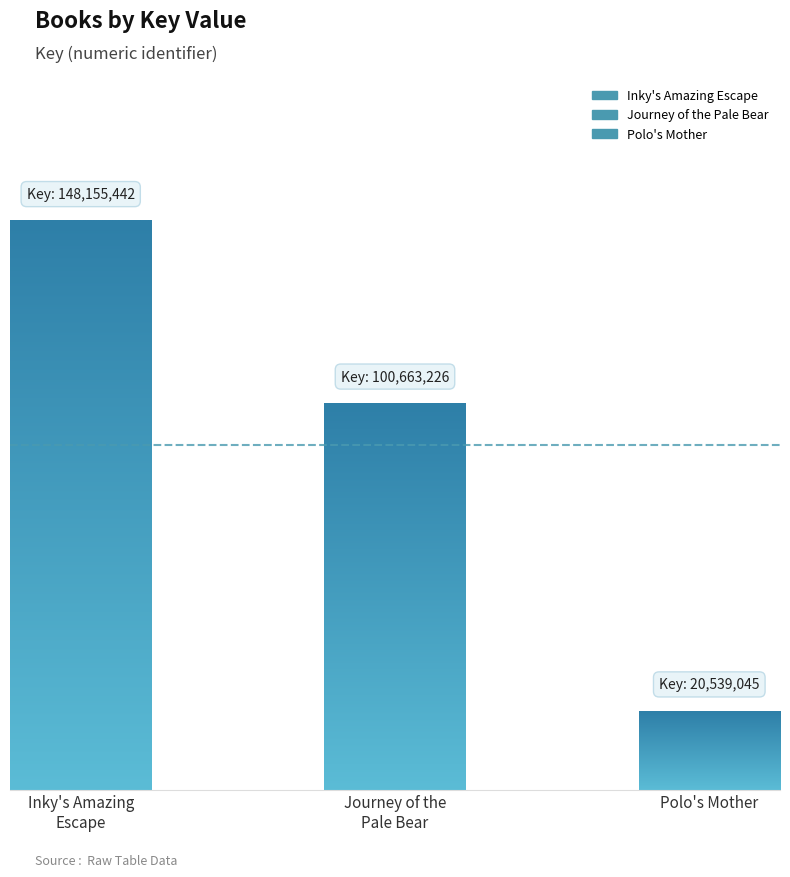

What is the label of the 2nd bar from the right?

Journey of the Pale Bear